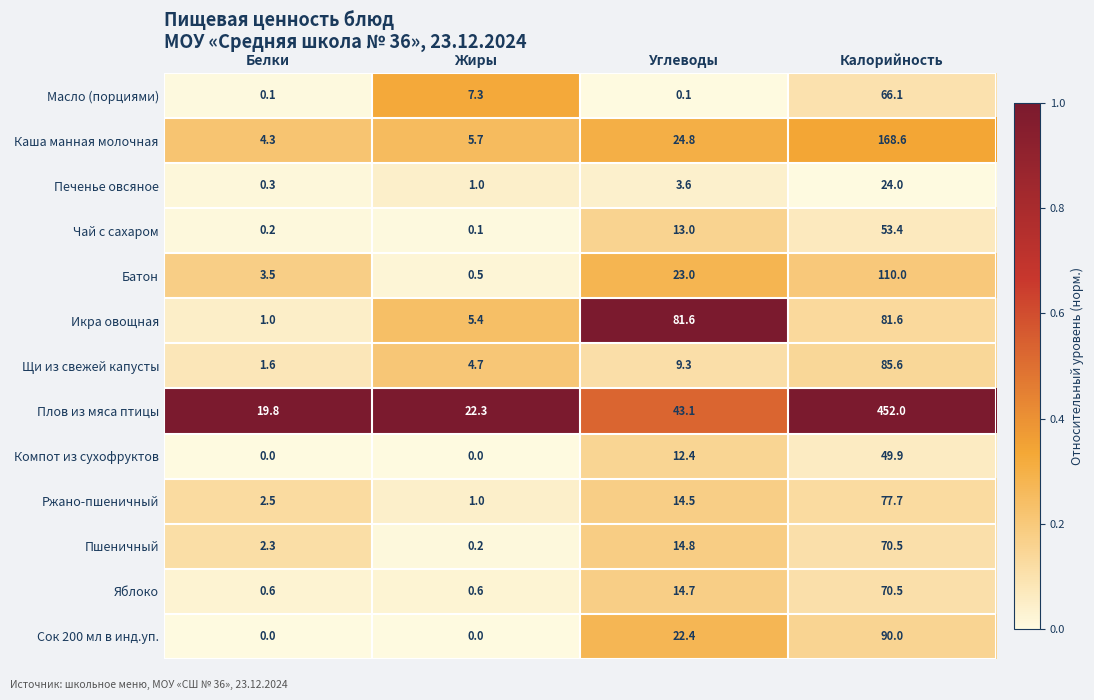

True or false: Щи из свежей капусты has a value of 7.2 at Жиры.

False